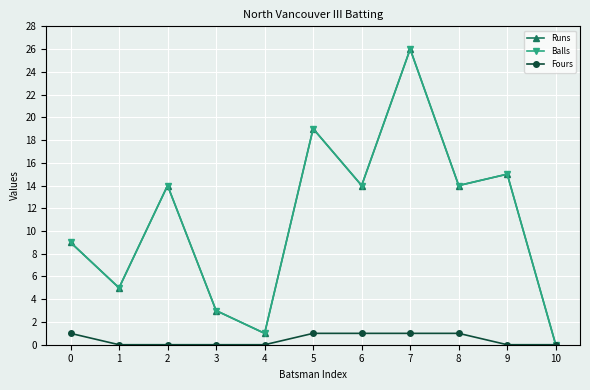

True or false: Fours and Balls cross at least once.

False